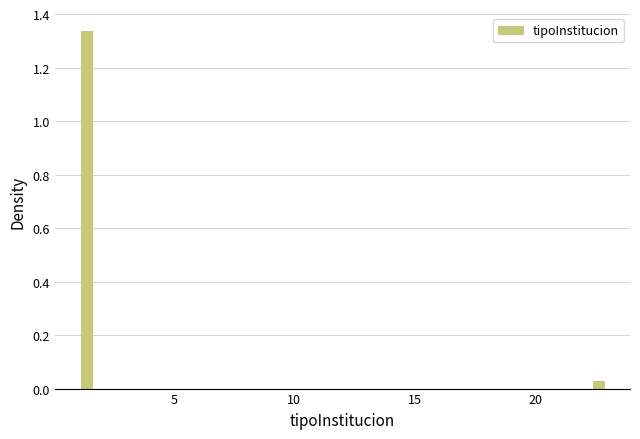

Read against the x-axis, roughly where is the centre of the tallest bar?

1.5